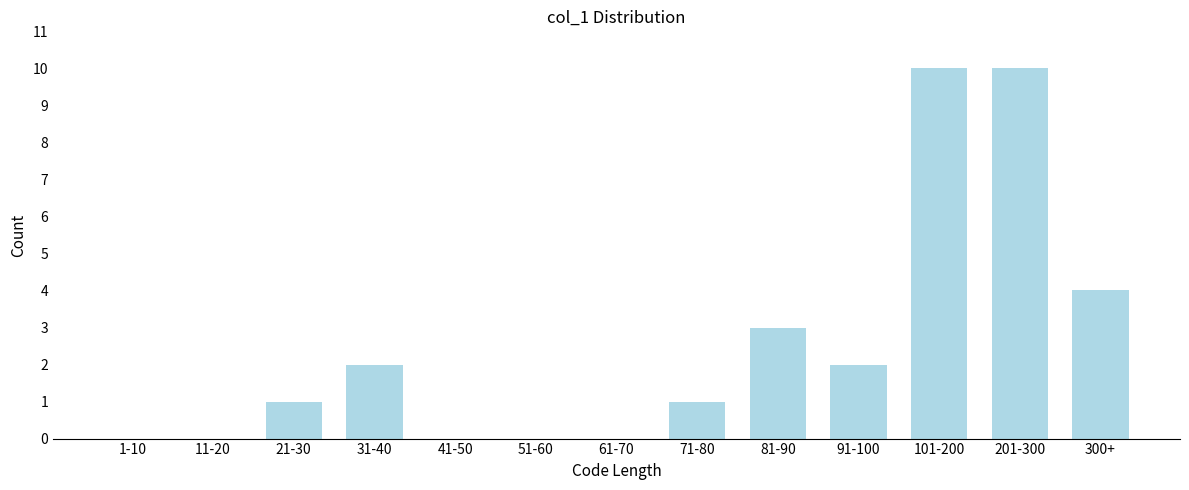

Reading left to right, list all the values displayed in this chart.

1-10=0	11-20=0	21-30=1	31-40=2	41-50=0	51-60=0	61-70=0	71-80=1	81-90=3	91-100=2	101-200=10	201-300=10	300+=4